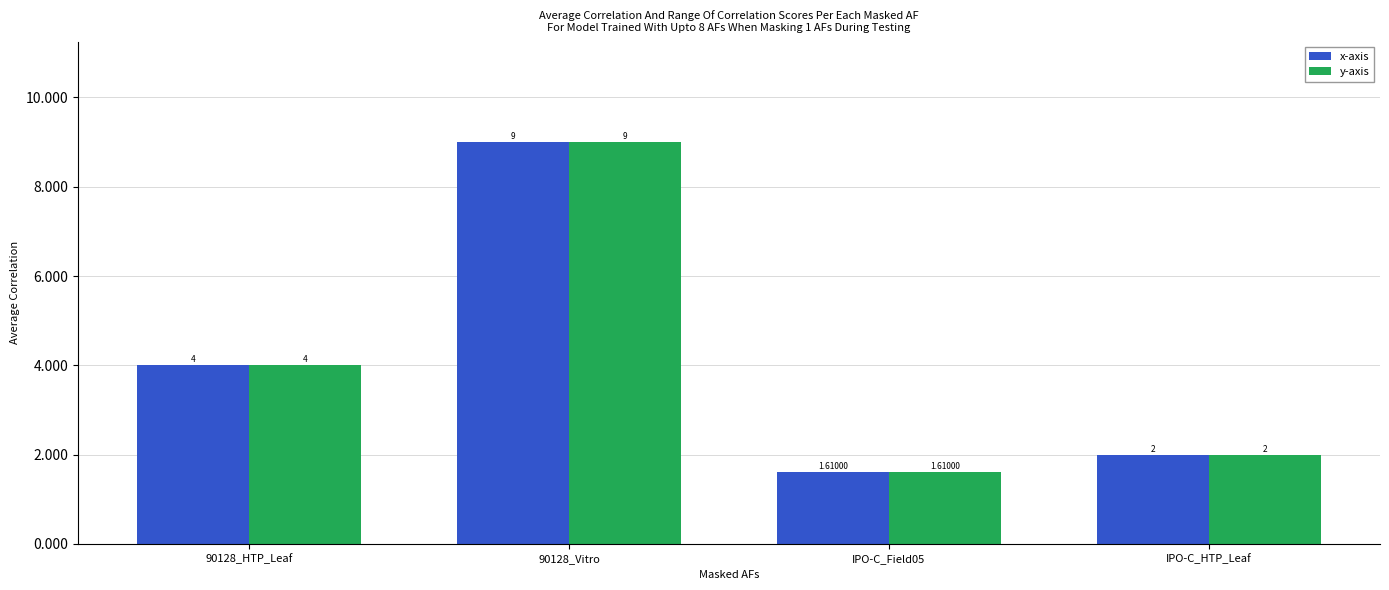

Is the value of x-axis at IPO-C_HTP_Leaf greater than the value of y-axis at IPO-C_Field05?

Yes